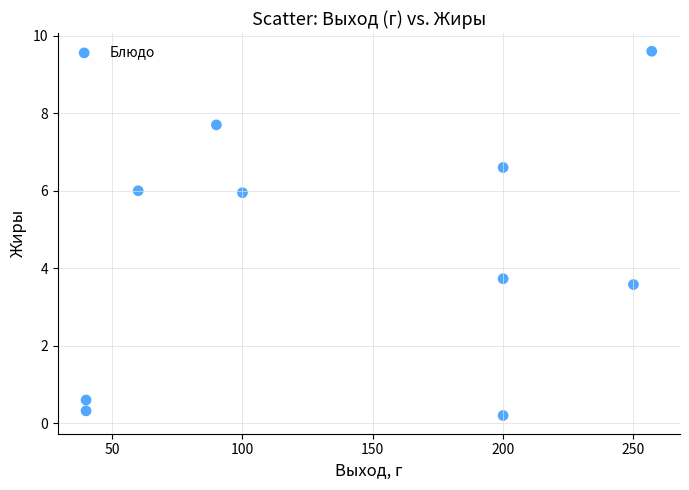

What is the average Y value?

4.4